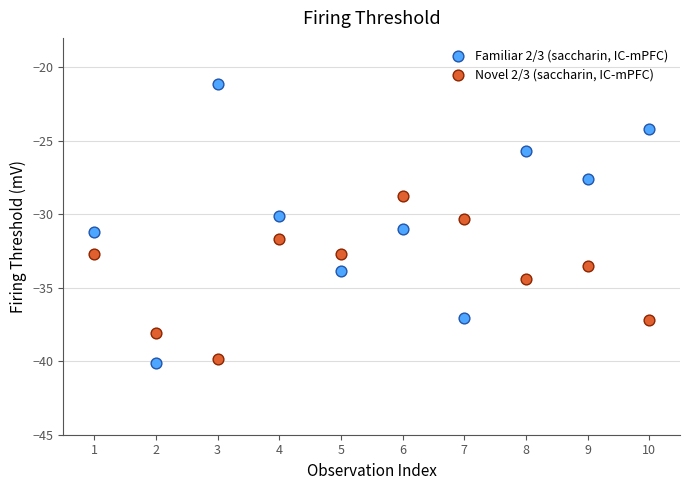

Across all data points, what is the range of Y values (max minus min)?

19.0